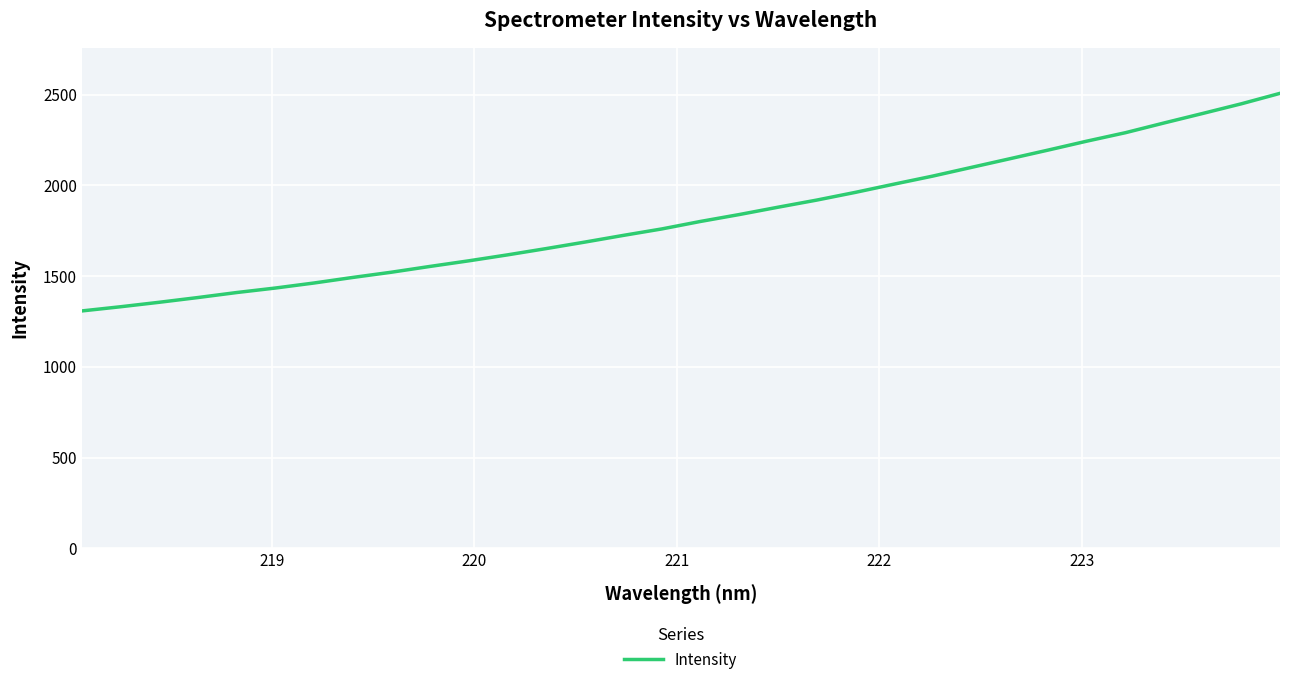

What is the difference between the maximum and minimum values?

1199.1